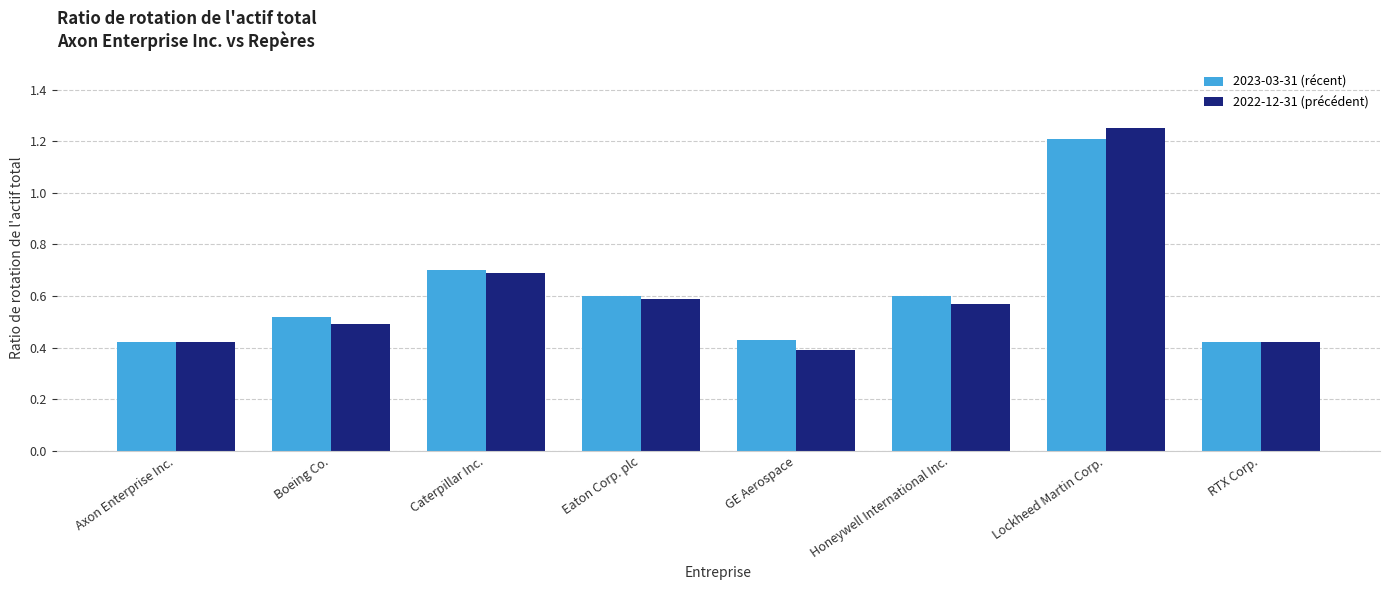

The 2023-03-31 (récent) series shows 1.0 at Honeywell International Inc.. True or false?

False